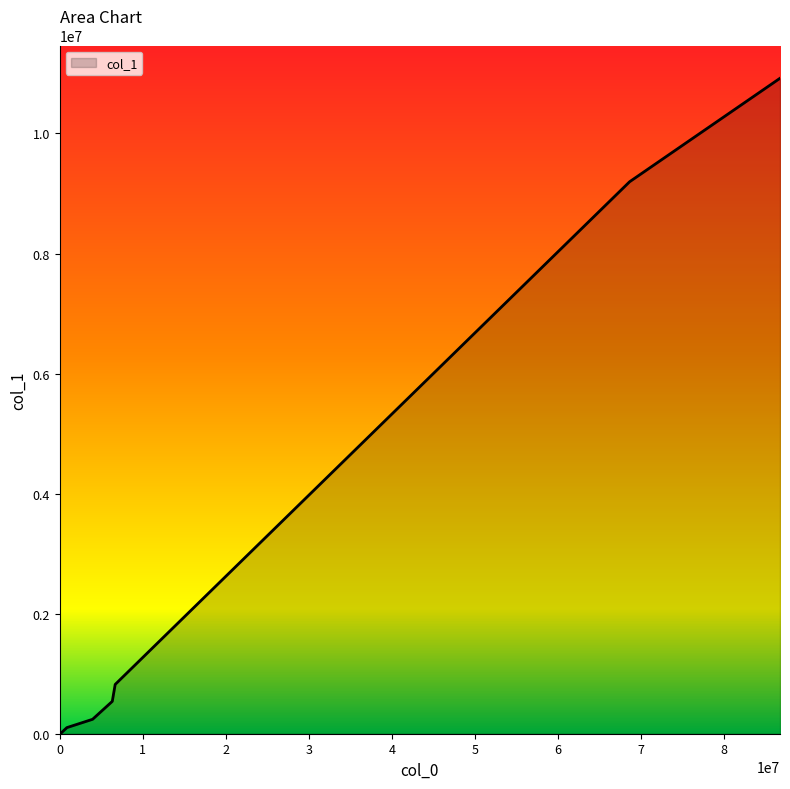

True or false: there are more than 1 points higher than both neighbors.

False